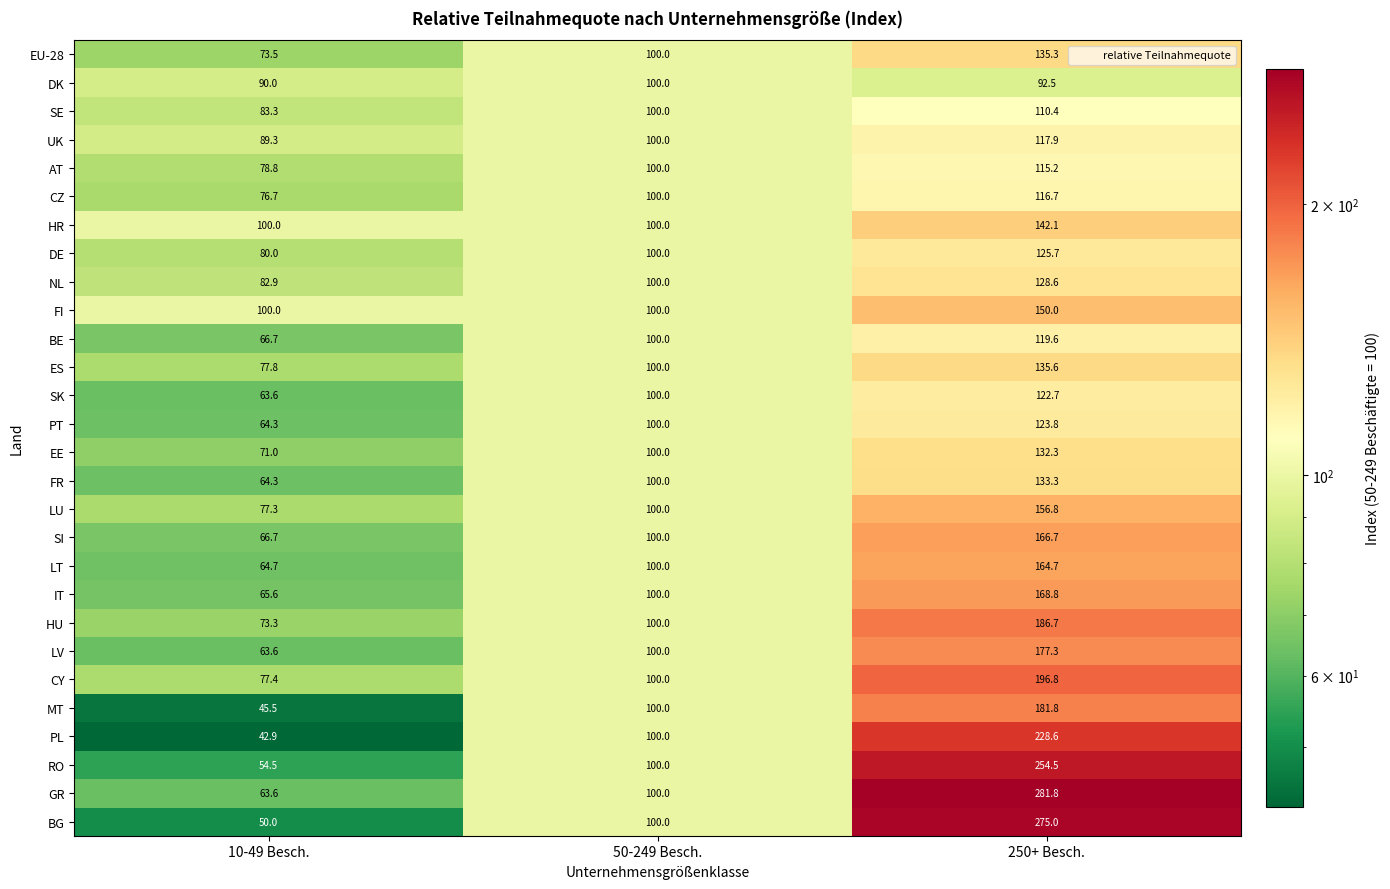

What is the sum of the BG values at 10-49 Besch. and 50-249 Besch.?

150.0